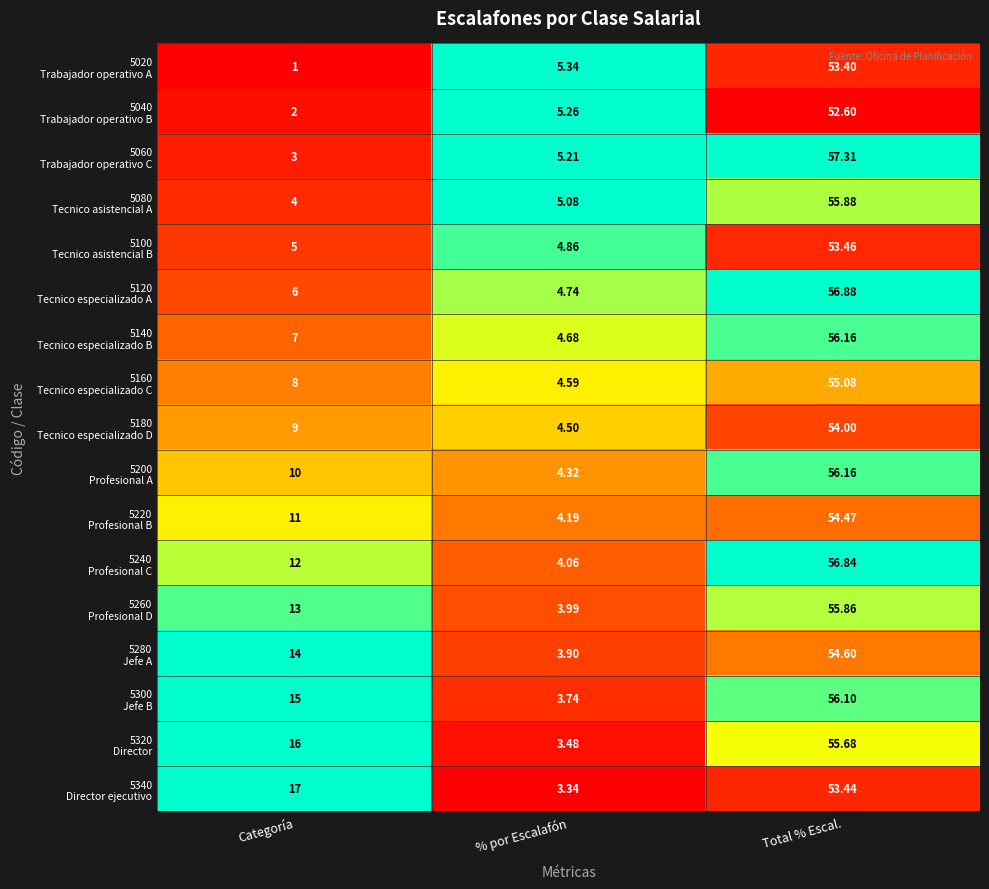

At which category is the sum across all series the highest?

Total % Escal.